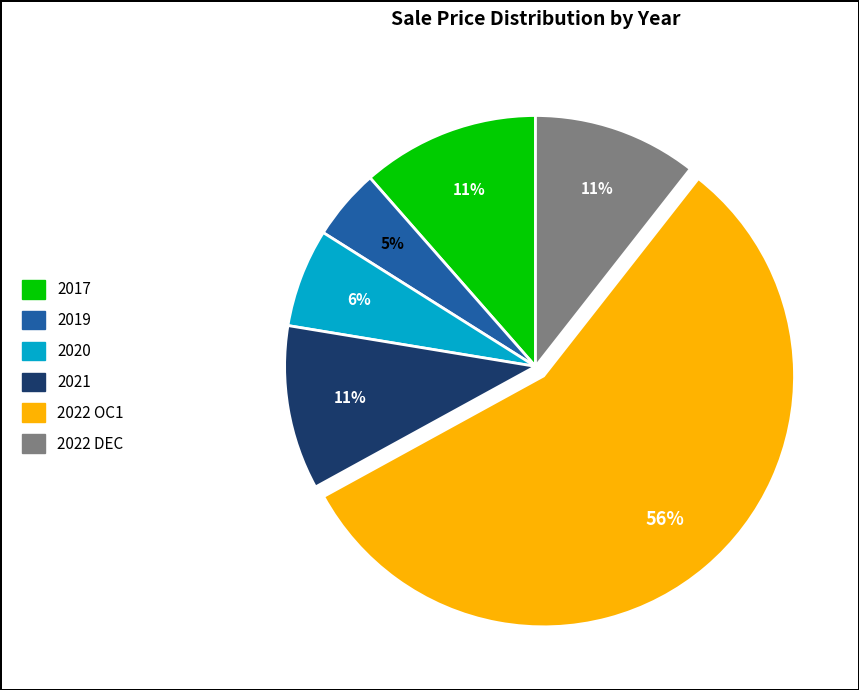

To the nearest percent, what is the average slice percentage?

17%